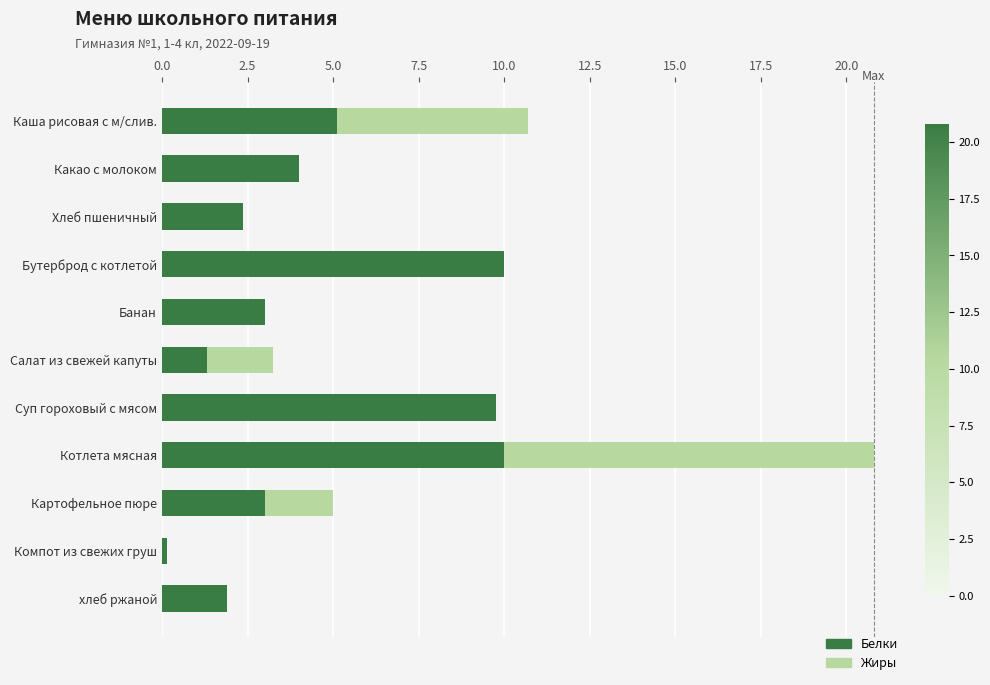

The value of Белки at Каша рисовая с м/слив. is 7.0. True or false?

False